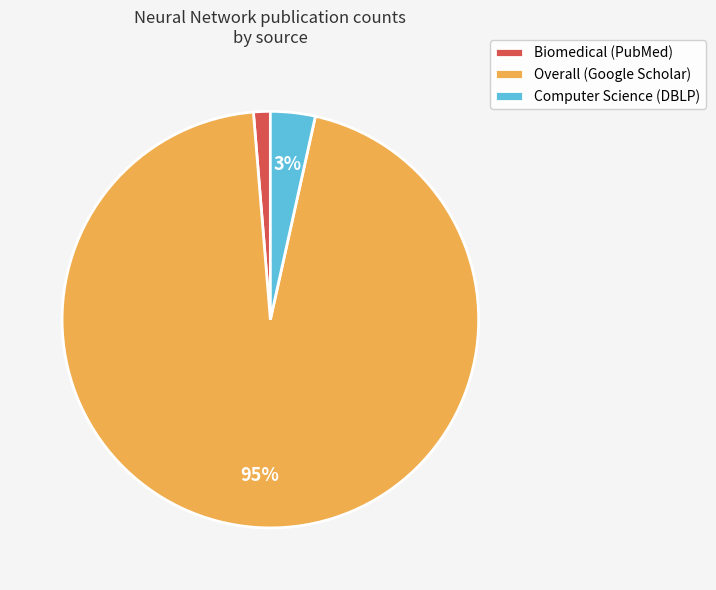

To the nearest percent, what is the combined percentage of Biomedical (PubMed) and Overall (Google Scholar)?

97%